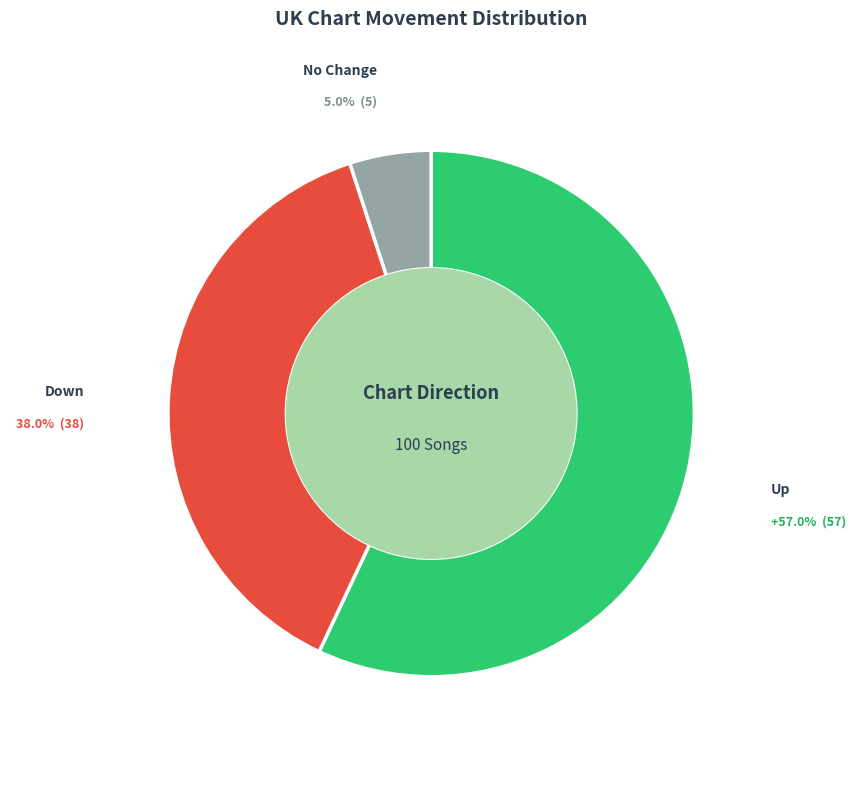

Is there a majority slice in this chart?

Yes